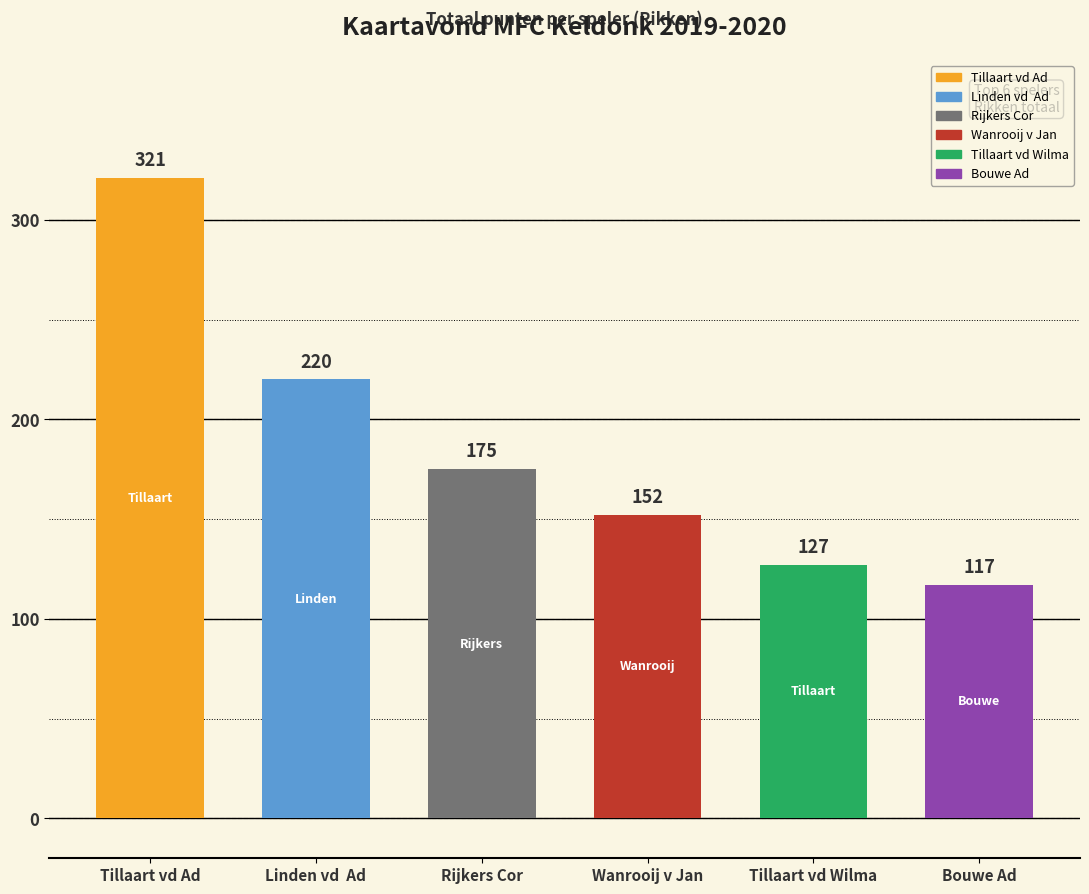

How many bars are there in total?

6